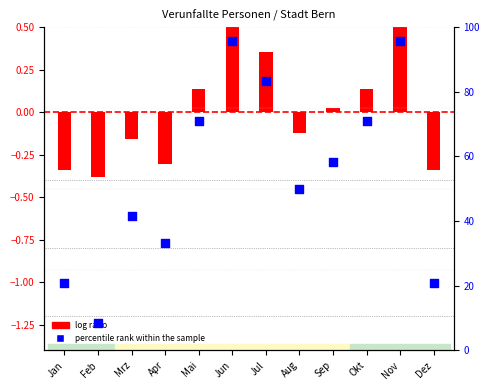

Between Nov and Jan, which is larger?

Nov